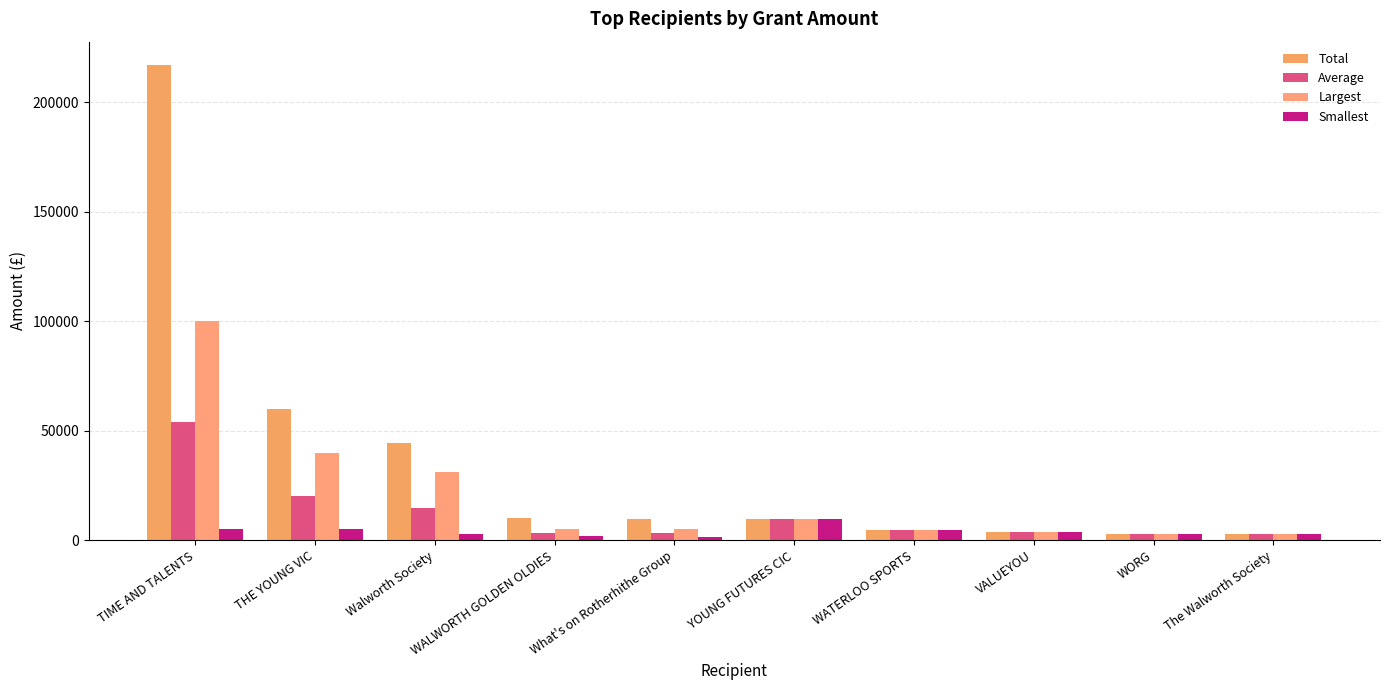

At how many categories does at least one series exceed 198892?

1